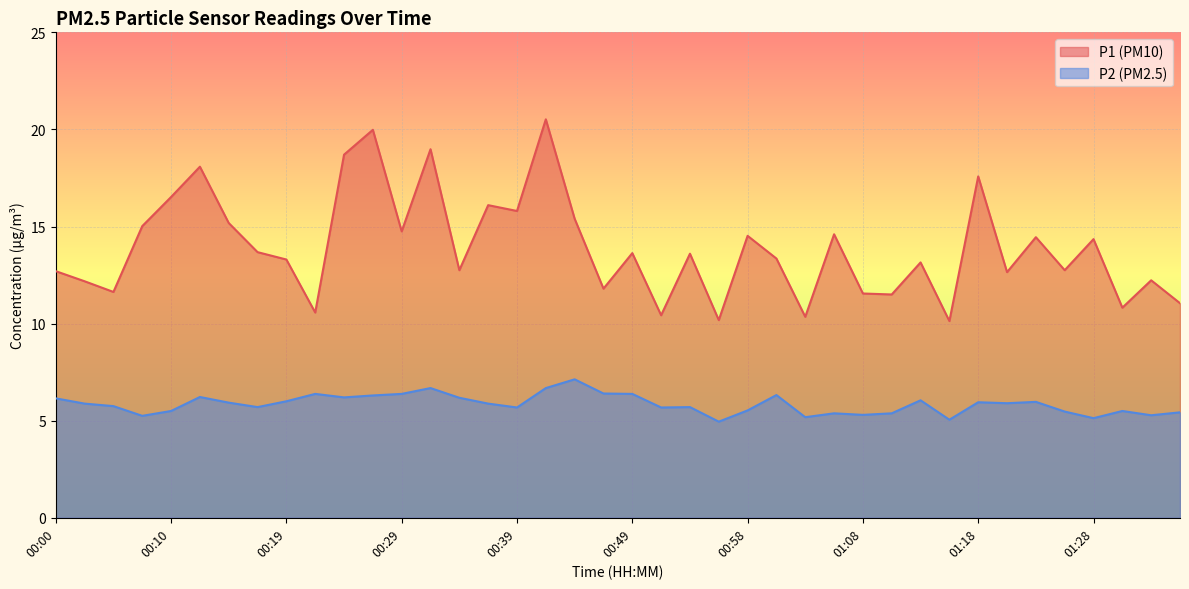

In P2, how many points are higher than both neighbors (excluding endpoints)?

11